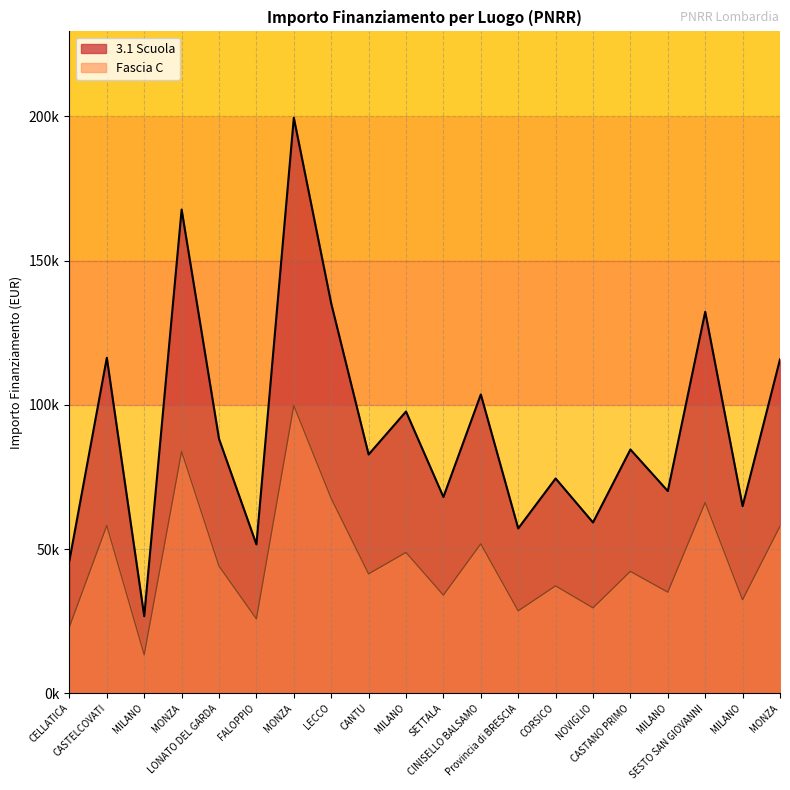

How many data points in 3.1 Scuola are above 84538?

10